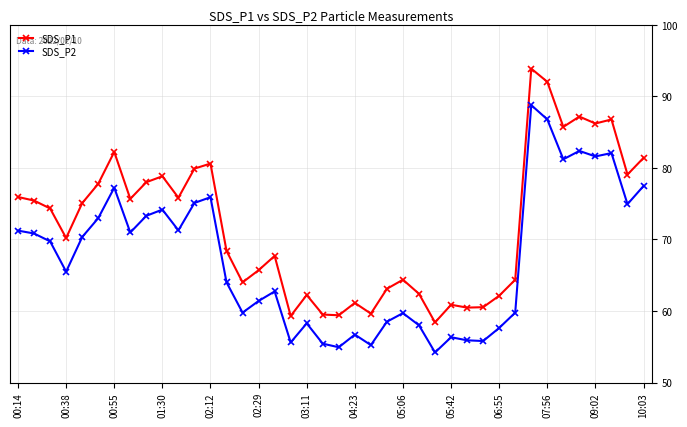

Is this an area chart (filled region under the line)?

No